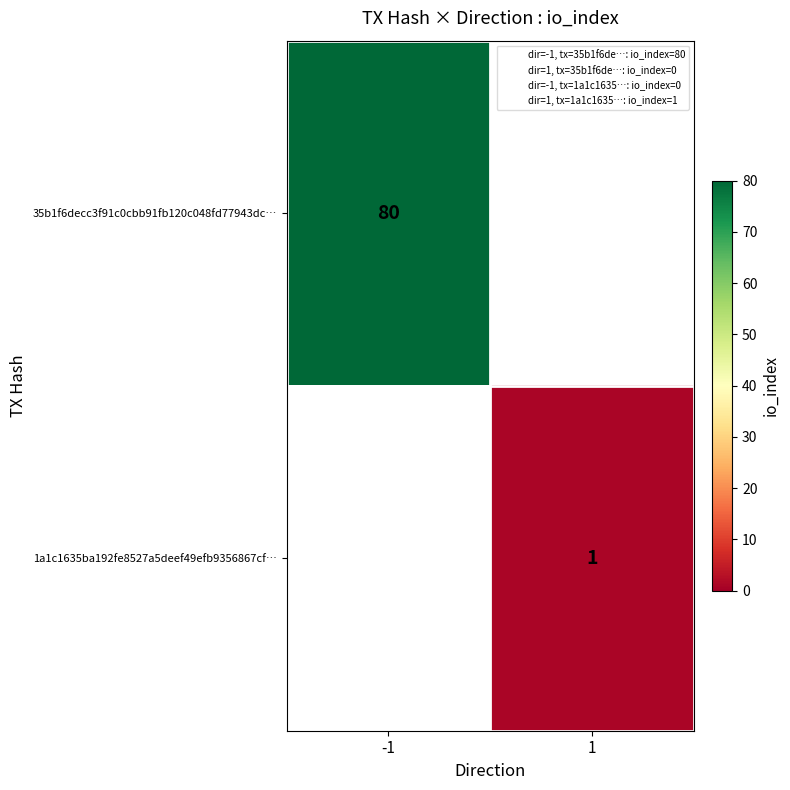

Rank the series by their maximum value, from highest to lowest.

35b1f6decc3f91c0cbb91fb120c048fd77943dc…, 1a1c1635ba192fe8527a5deef49efb9356867cf…